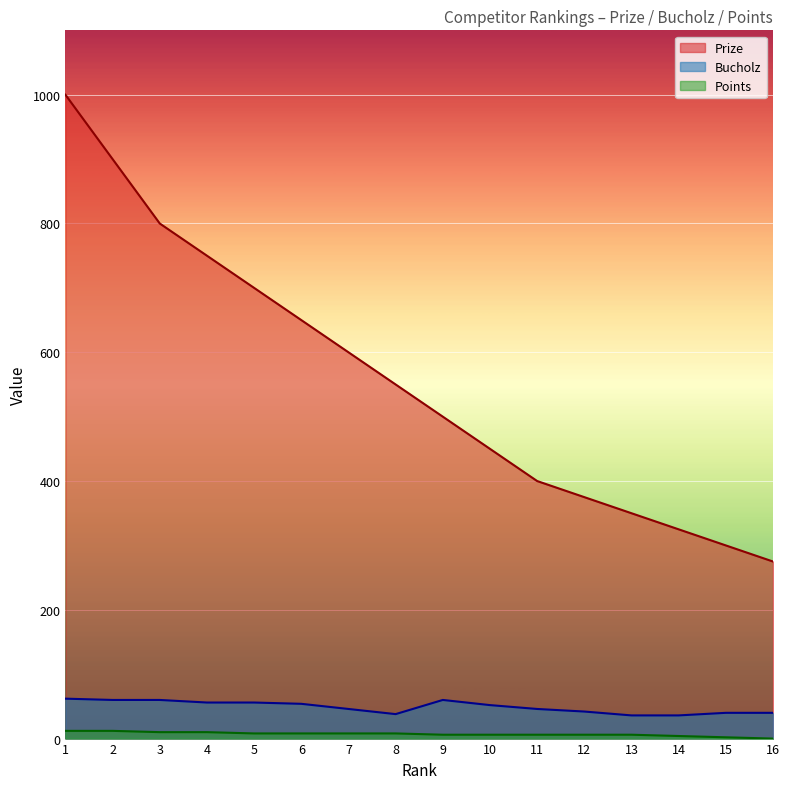

Which series has the largest total across all categories?

Prize